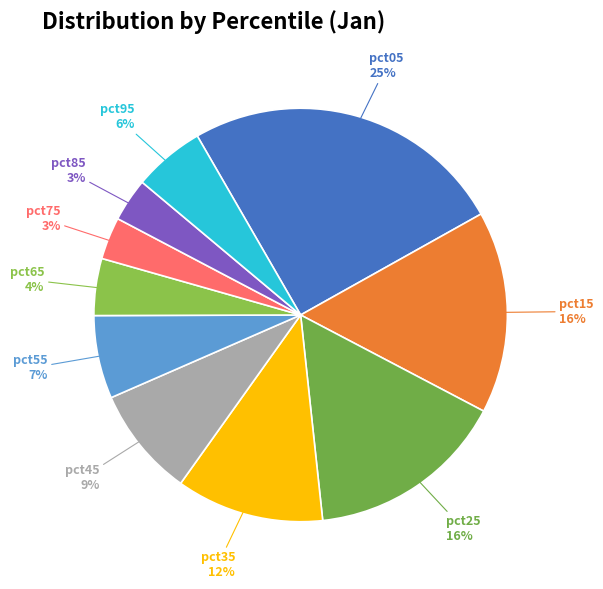

Which slice is the largest?

pct05